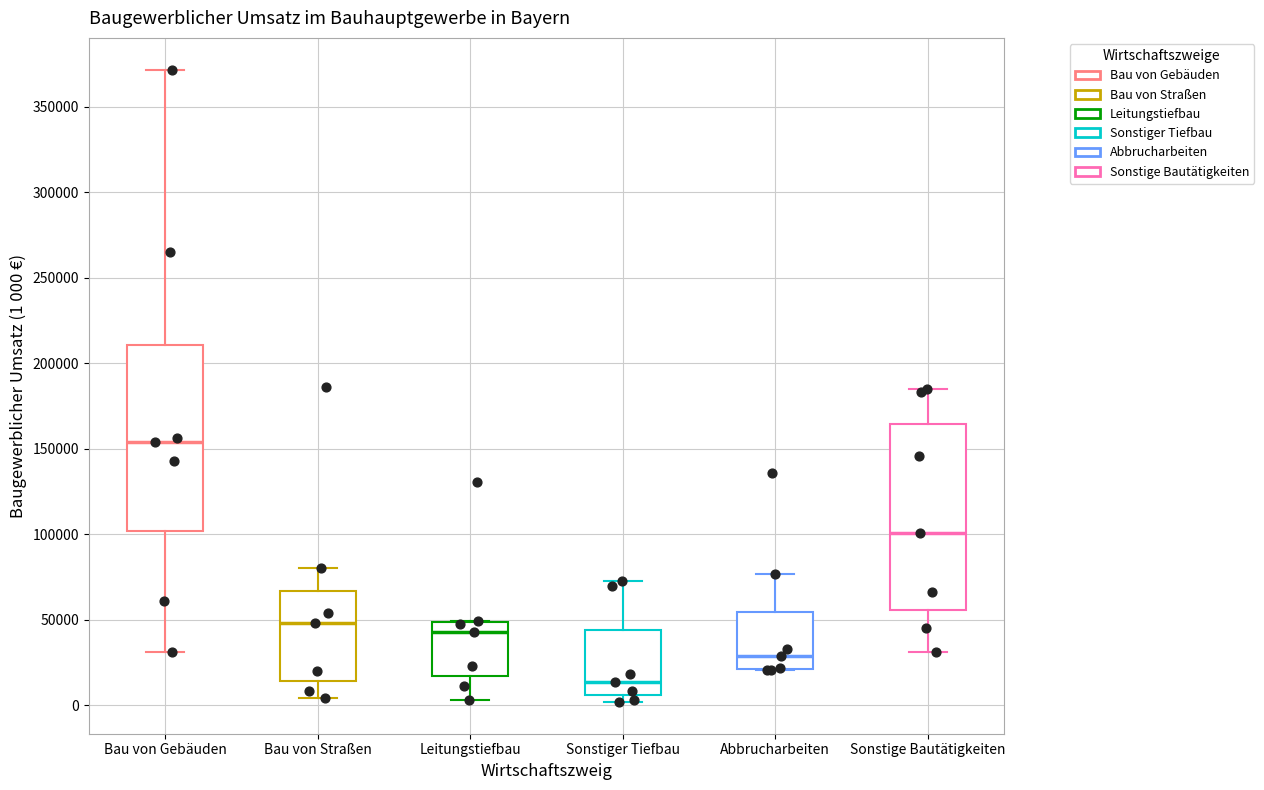

Which box's median line is the lowest?

Sonstiger Tiefbau